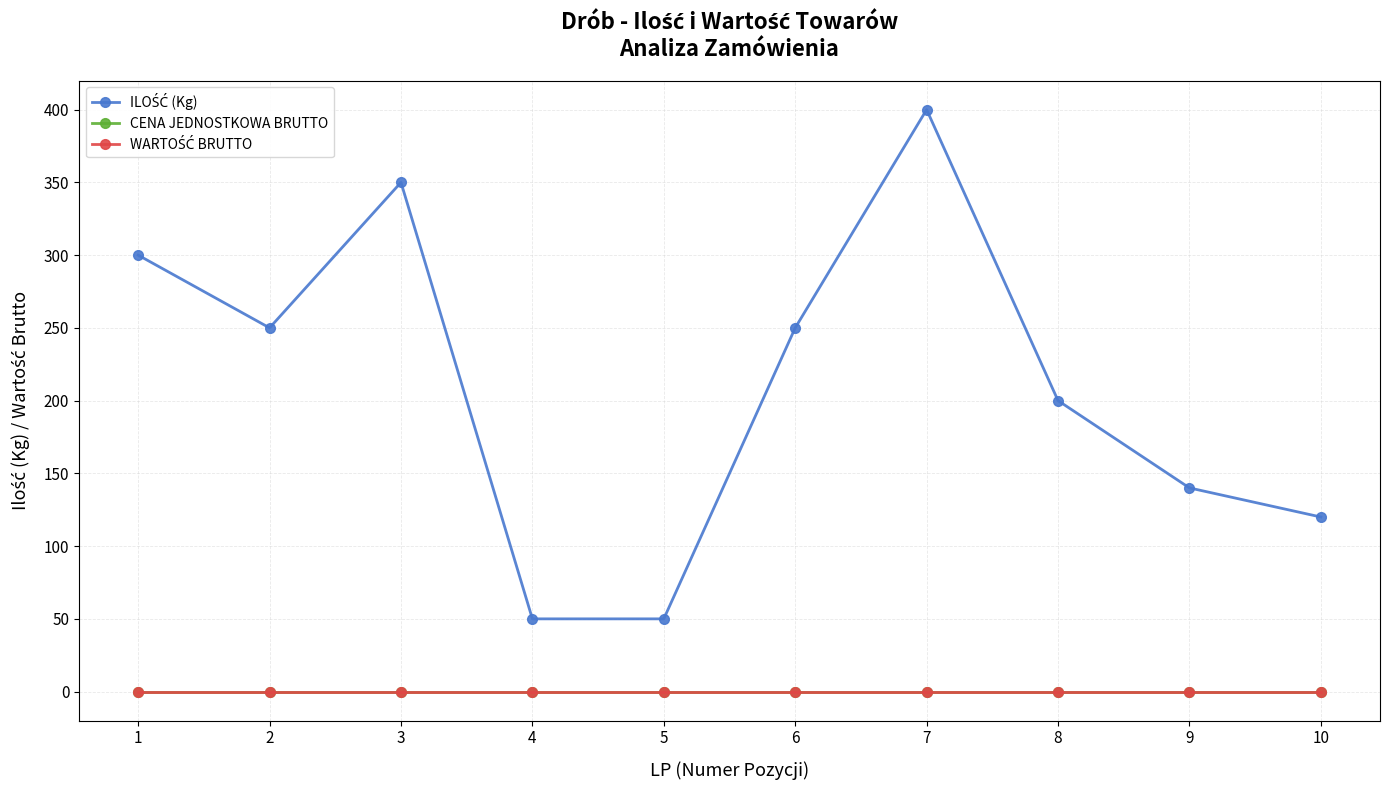

At which category is the sum across all series the highest?

7